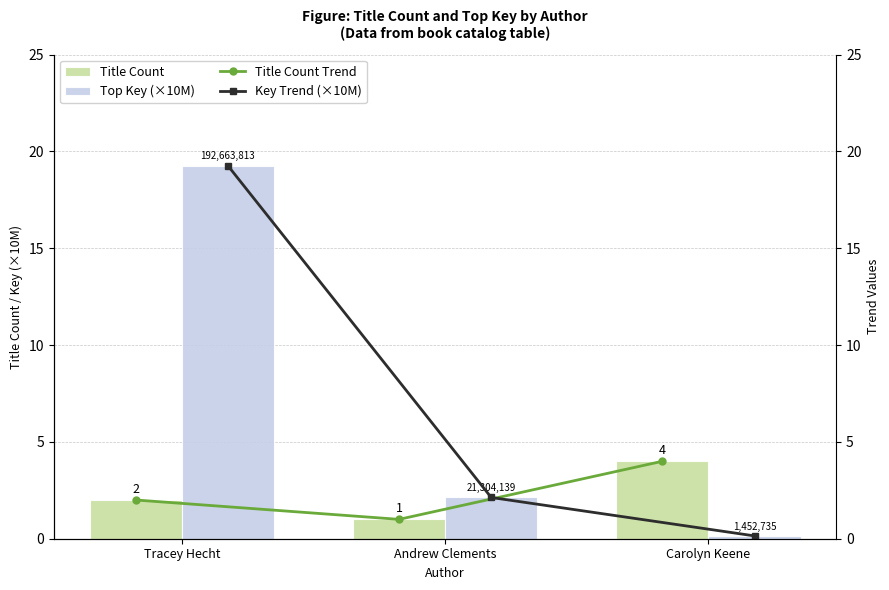

What is the average value of the Title Count series?

2.3